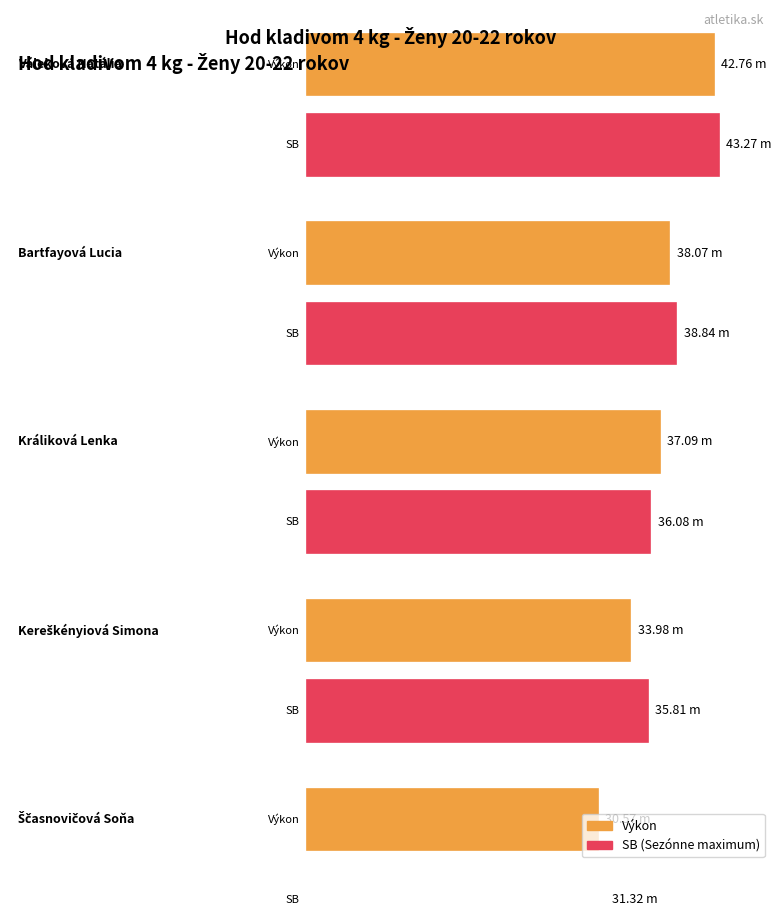

Which series has the widest spread of values?

Výkon